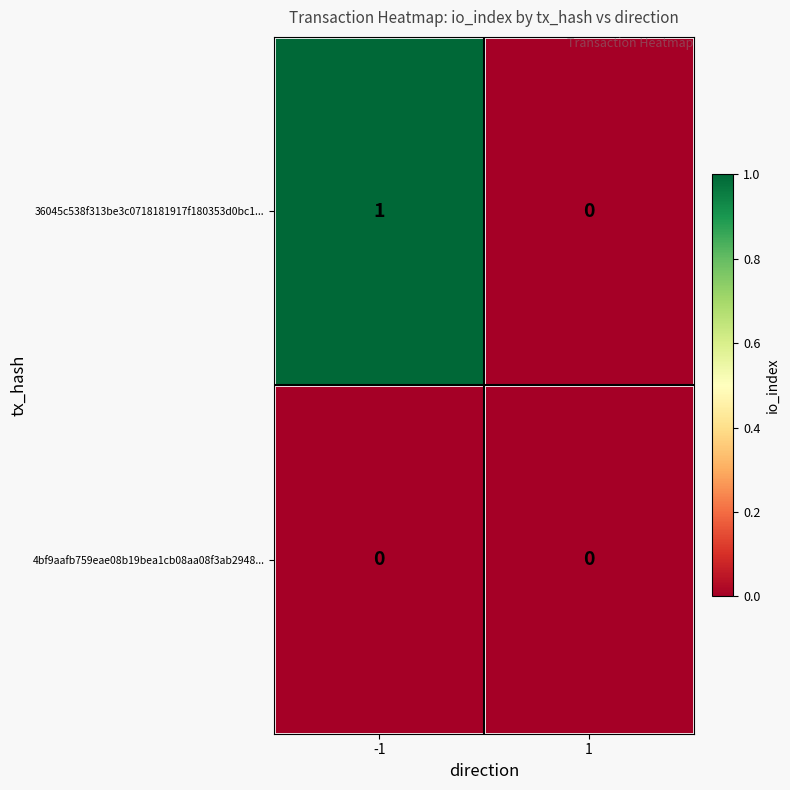

Is the value of 4bf9aafb759eae08b19bea1cb08aa08f3ab2948... at 1 greater than the value of 36045c538f313be3c0718181917f180353d0bc1... at -1?

No